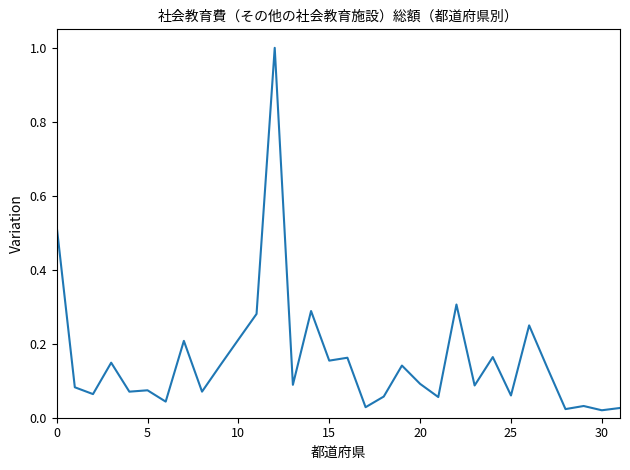

What is the sum of all values?

5.1